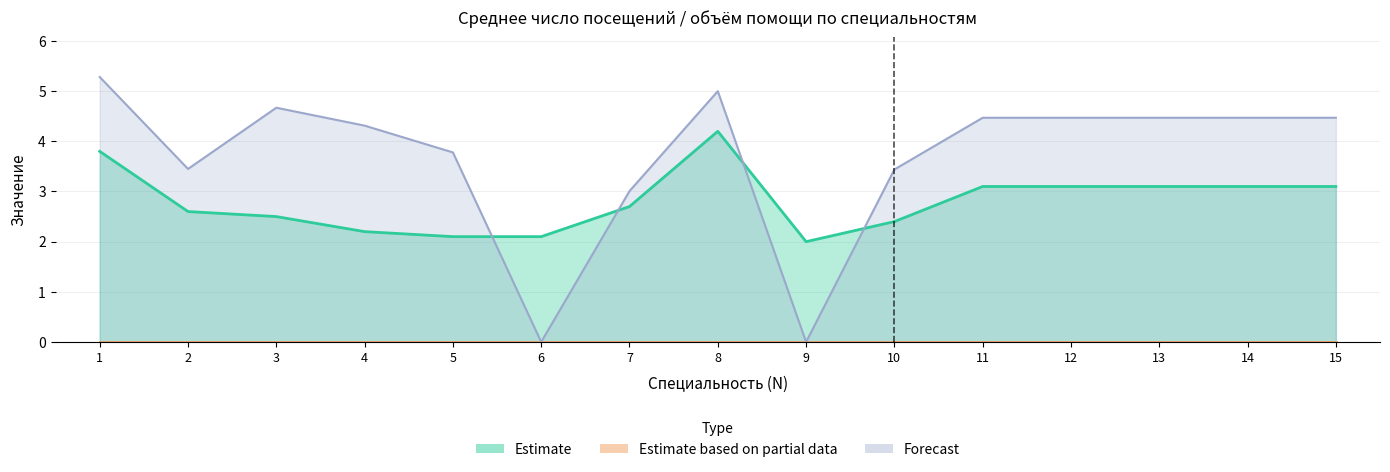

How many data points in Forecast are above 4?

9